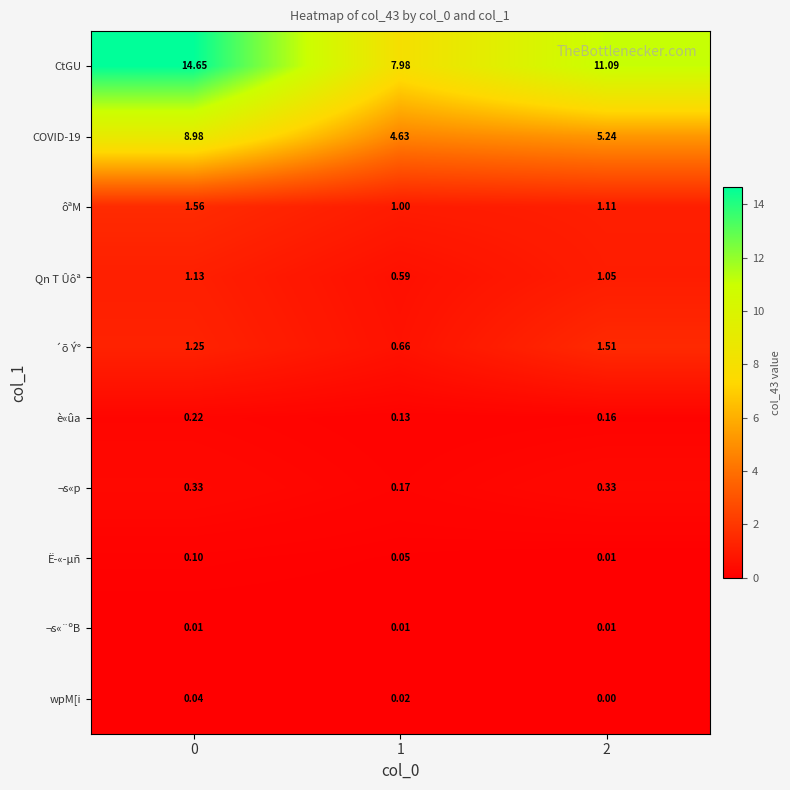

Which series has the largest total across all categories?

CtGU